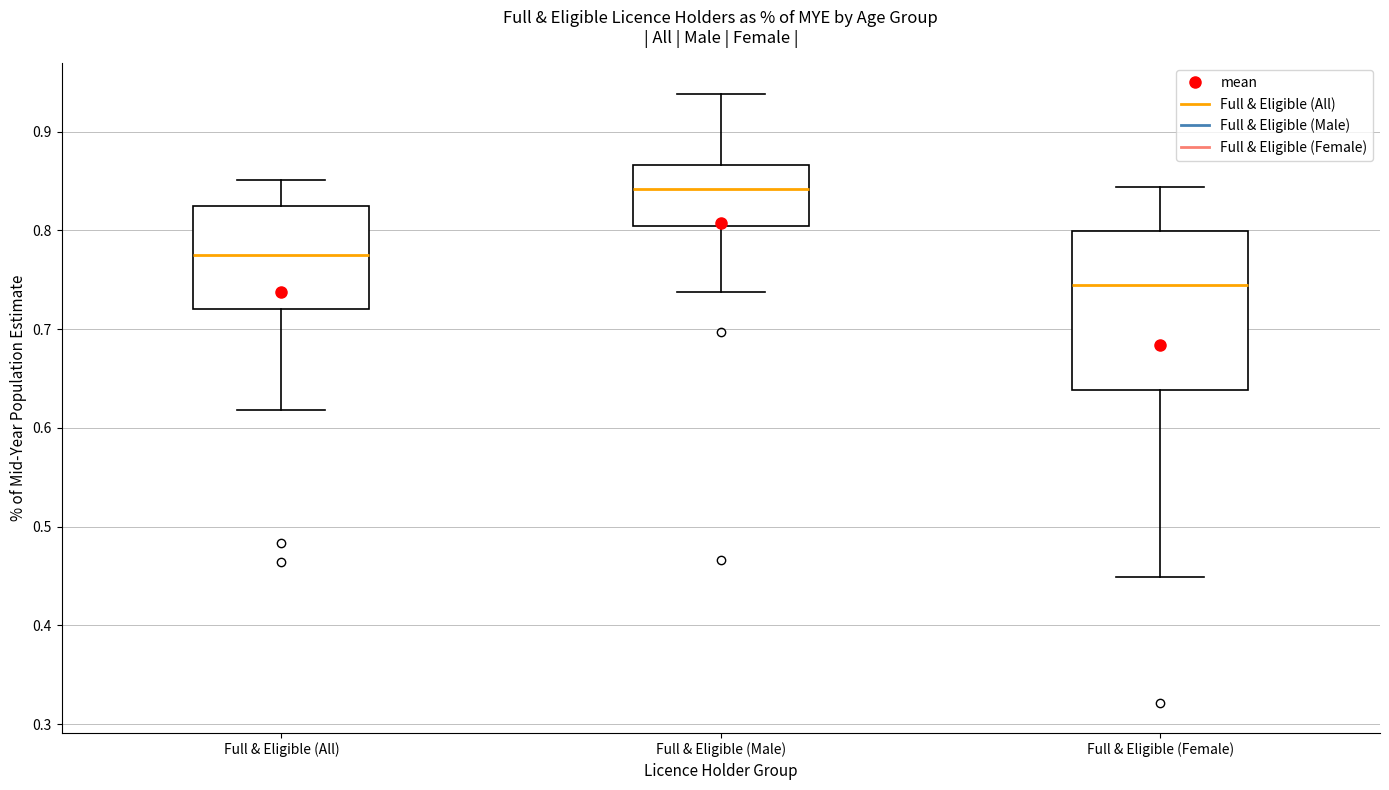

Which box's median line is the lowest?

Full & Eligible (Female)